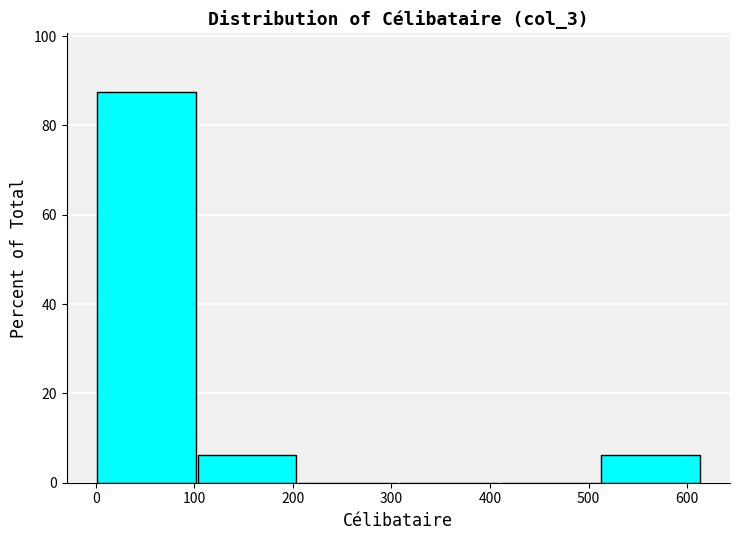

Over which range of the x-axis is the bar tallest?

0 to 100